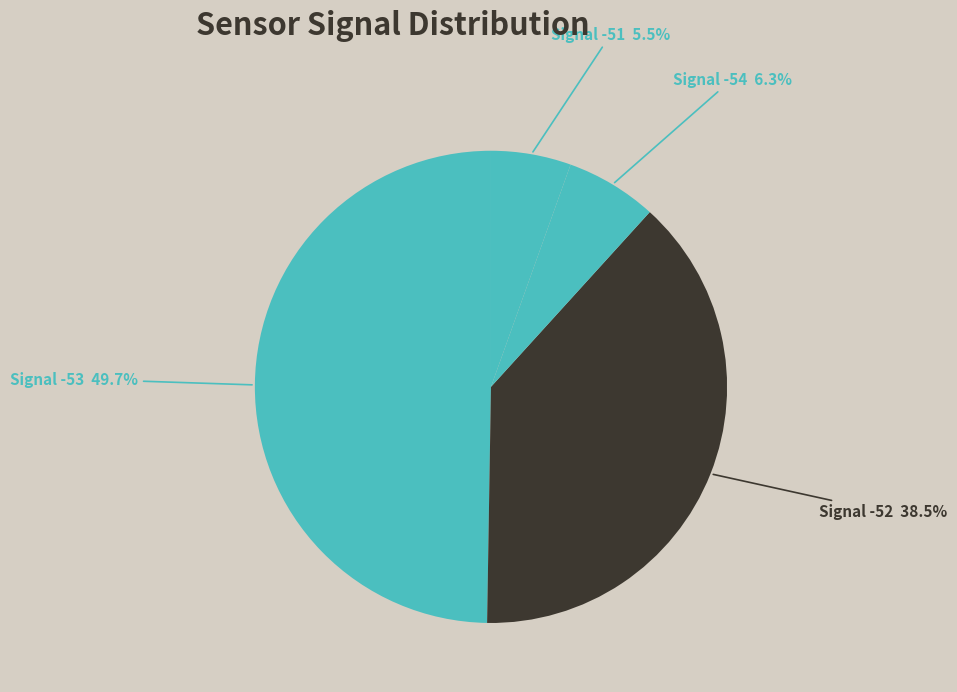

Which slice is the largest?

-53